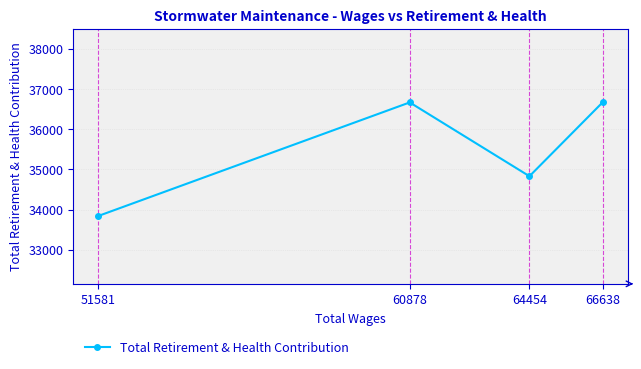

At which category does the data reach its first local valley?

64454